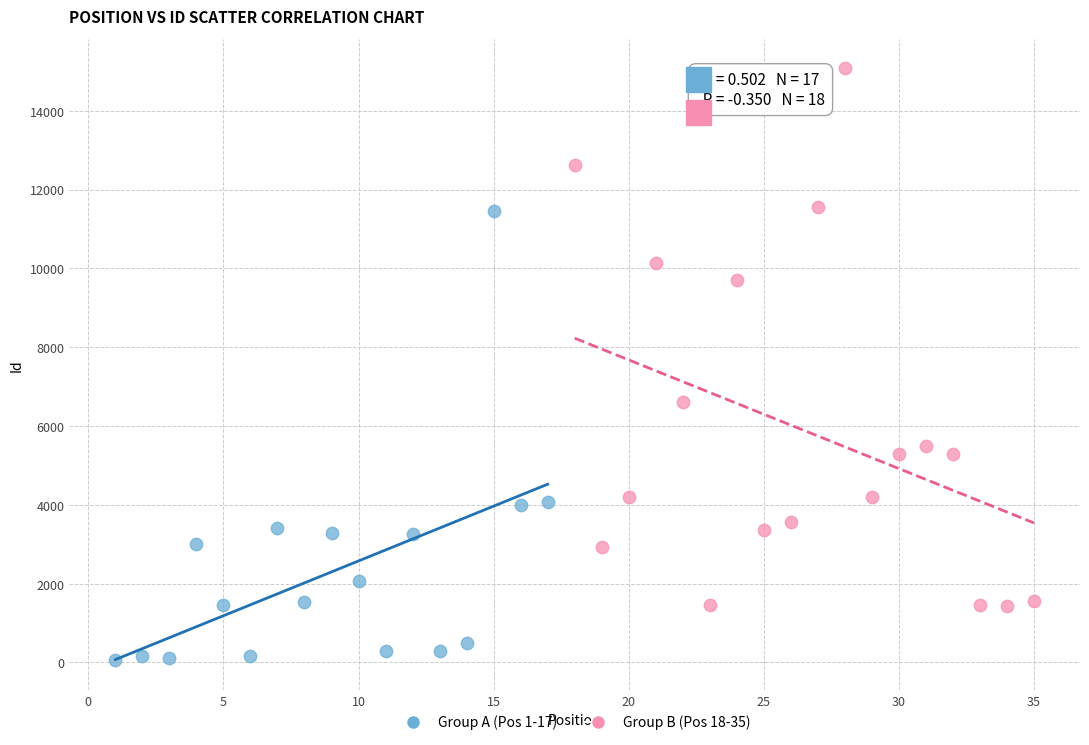

Which series has the largest Y range (max minus min)?

Group B (Pos 18-35)